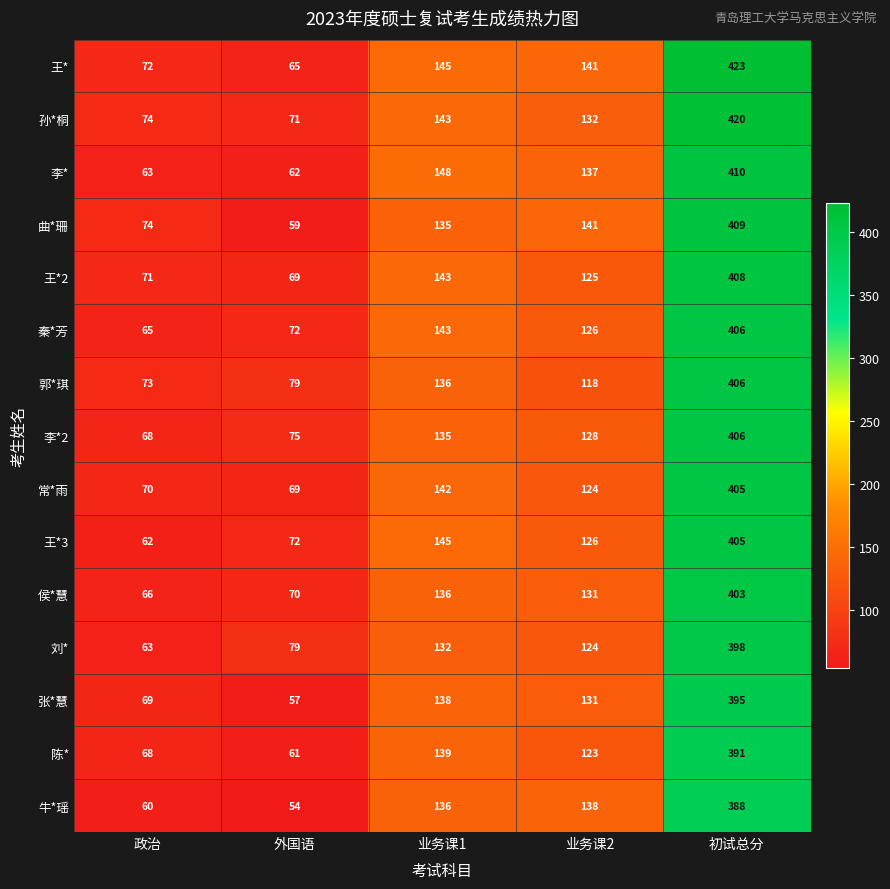

Which series has the largest range (max minus min)?

王*